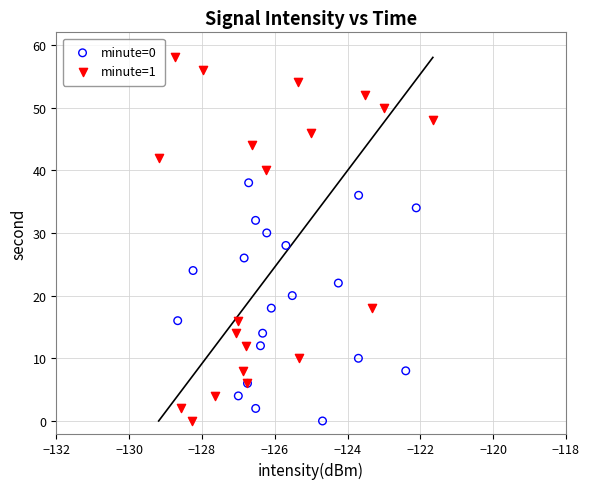

Which series has the widest spread of Y values?

minute=1